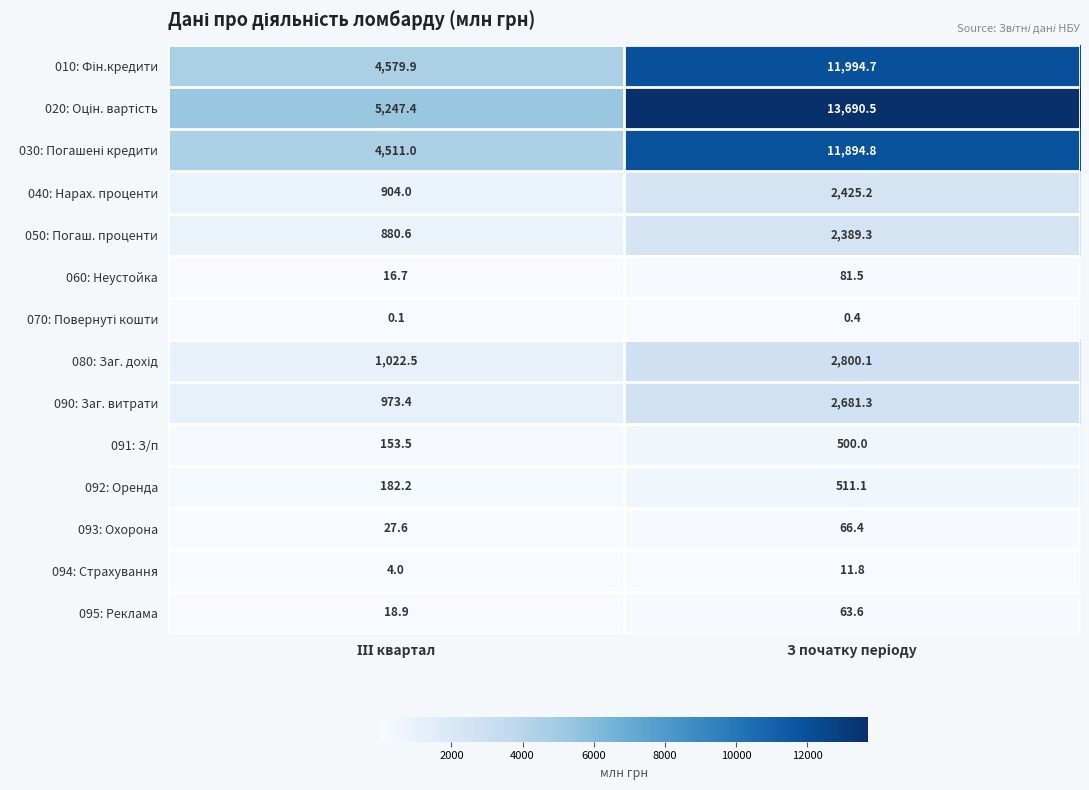

What is the maximum value shown in the chart?

13690.5